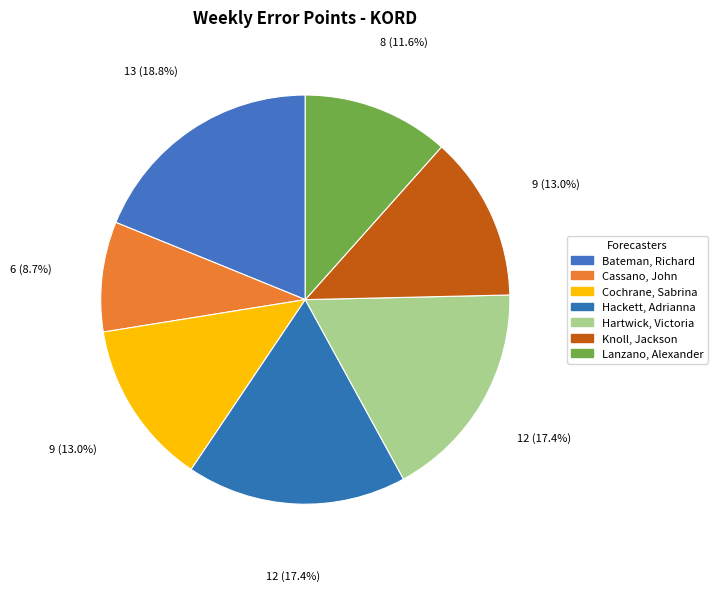

What percentage is NOT represented by Knoll, Jackson?

87.0%